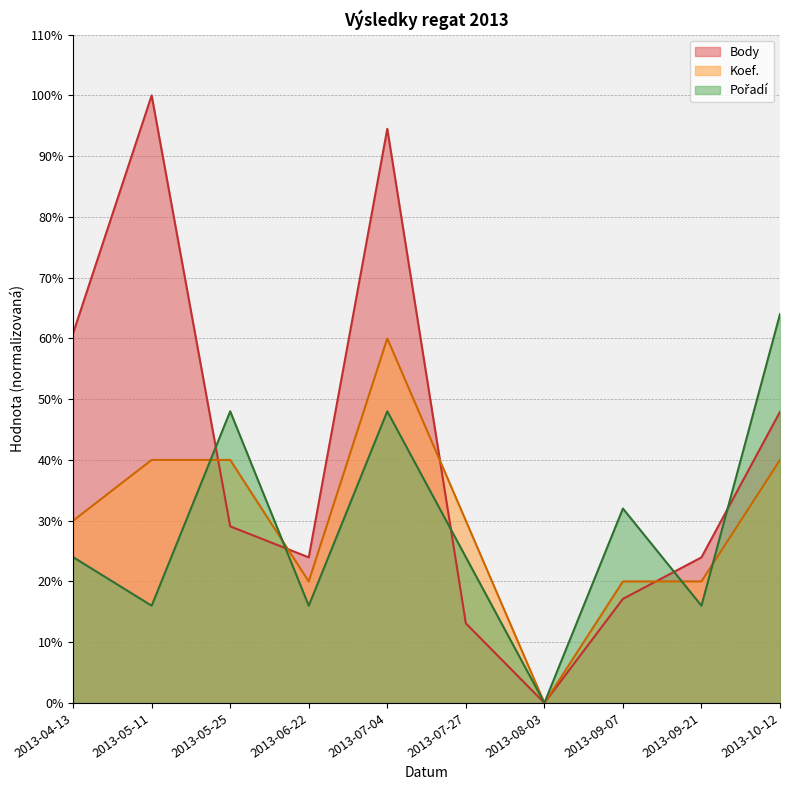

True or false: Koef. has more than 0 interior local peaks.

True